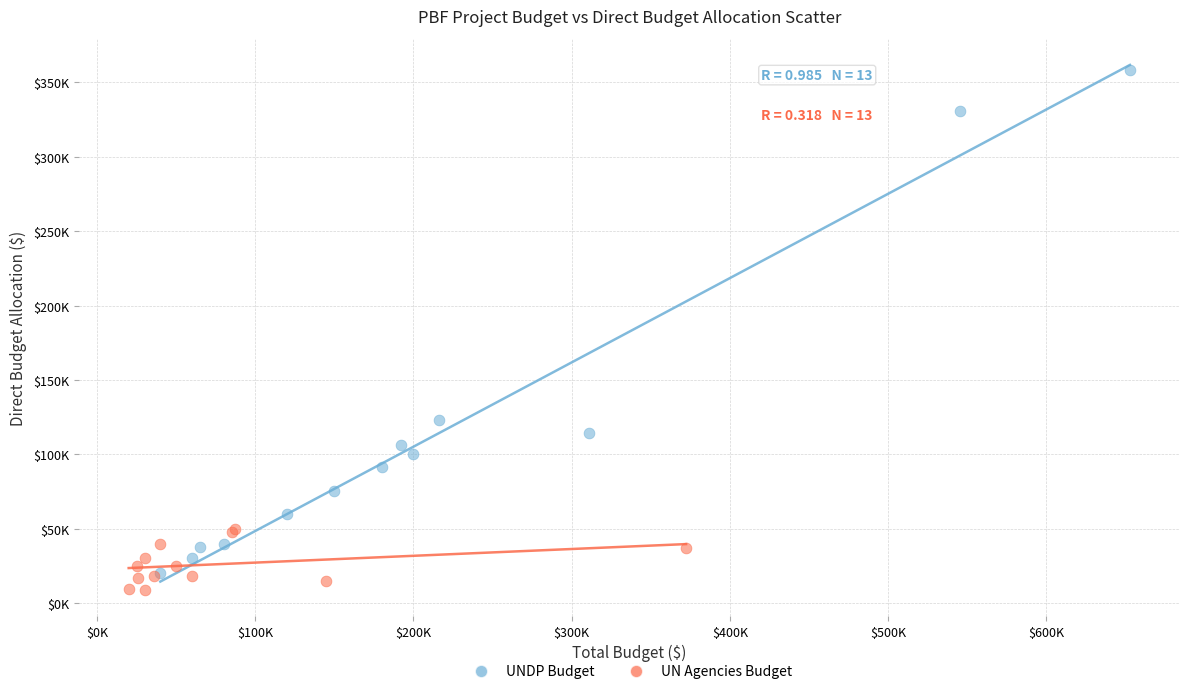

What are all the series names shown in the legend?

UNDP Budget, UN Agencies Budget